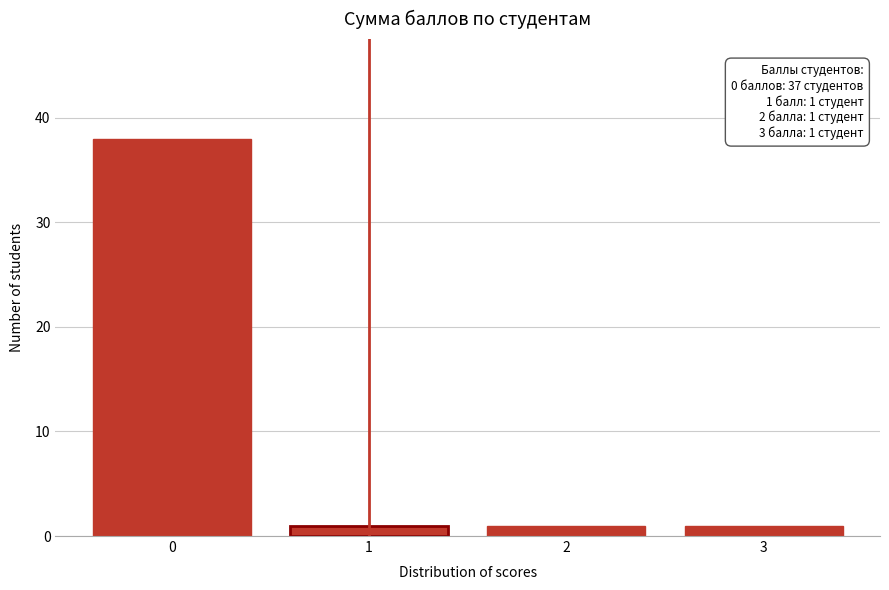

Reading left to right, extract all data points from this chart.

0=38	1=1	2=1	3=1